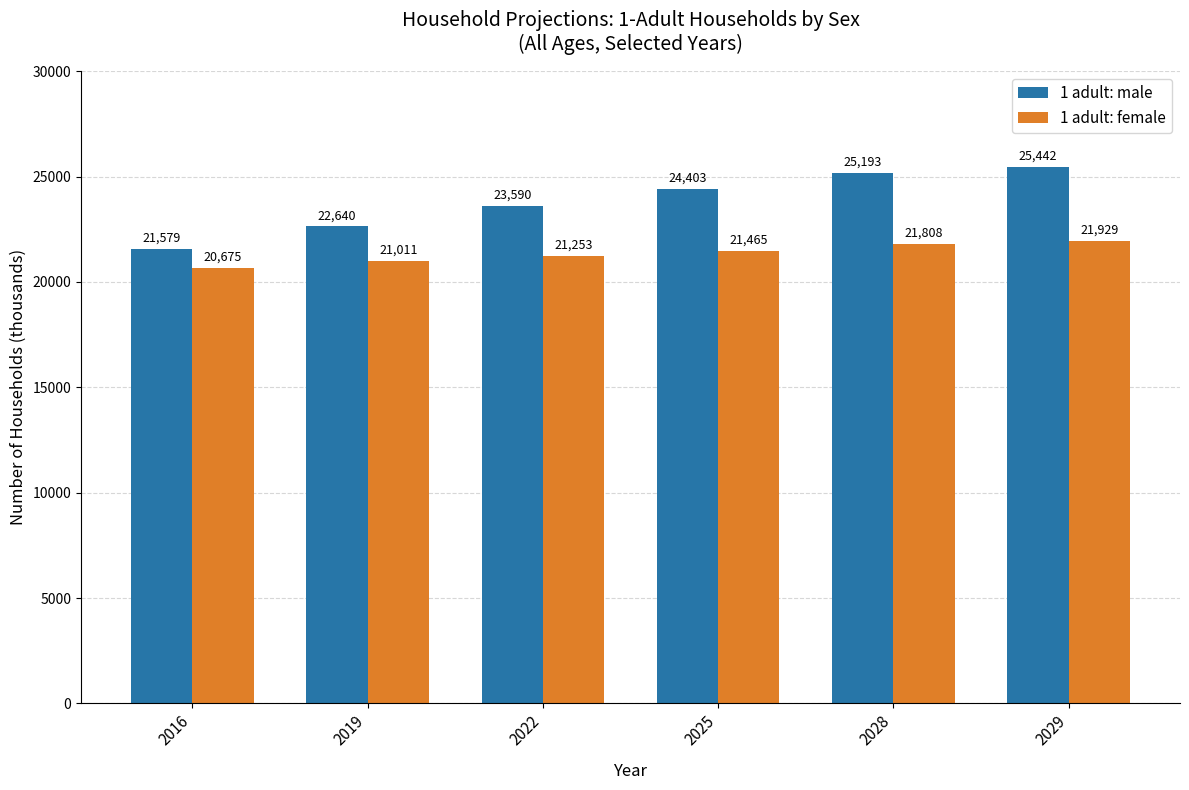

Is it true that 1 adult: male equals 22640 at 2019?

True